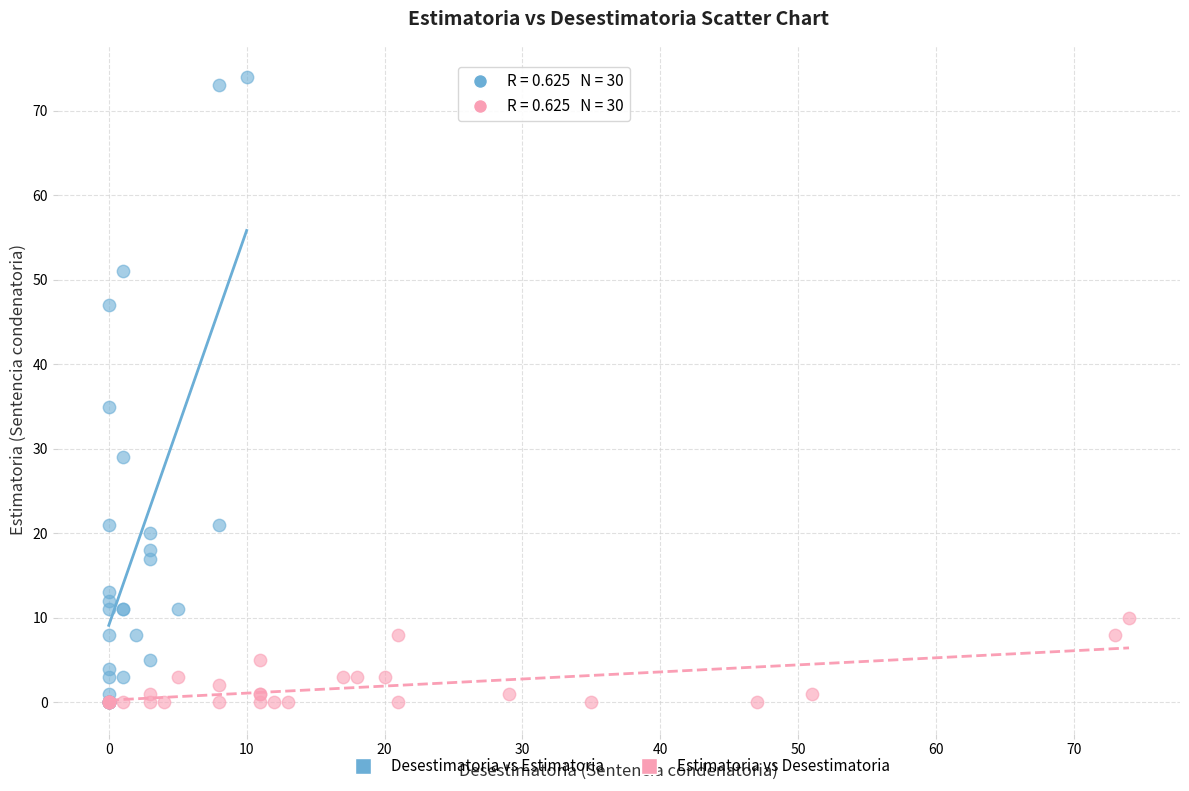

Which series has the widest spread of Y values?

Desestimatoria vs Estimatoria